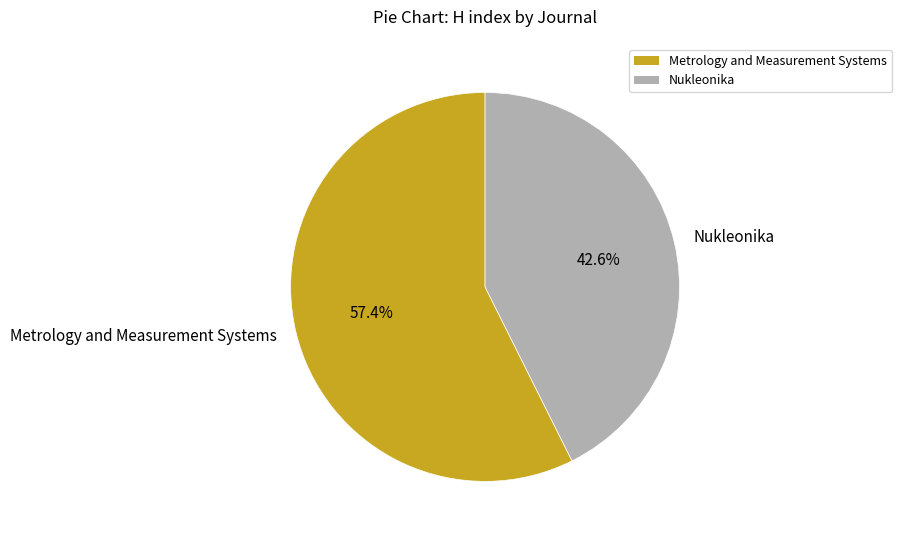

Which slice is the smallest?

Nukleonika